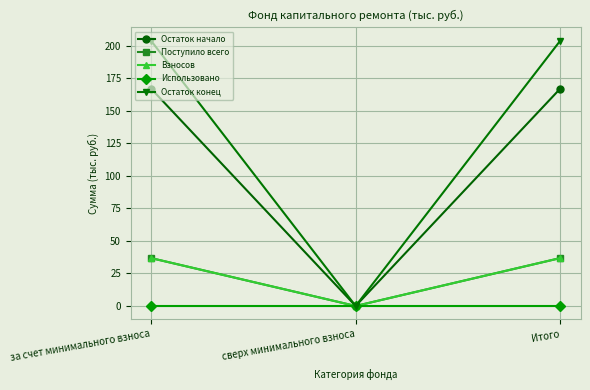

The value of Остаток начало at за счет минимального взноса is 167.2. True or false?

True